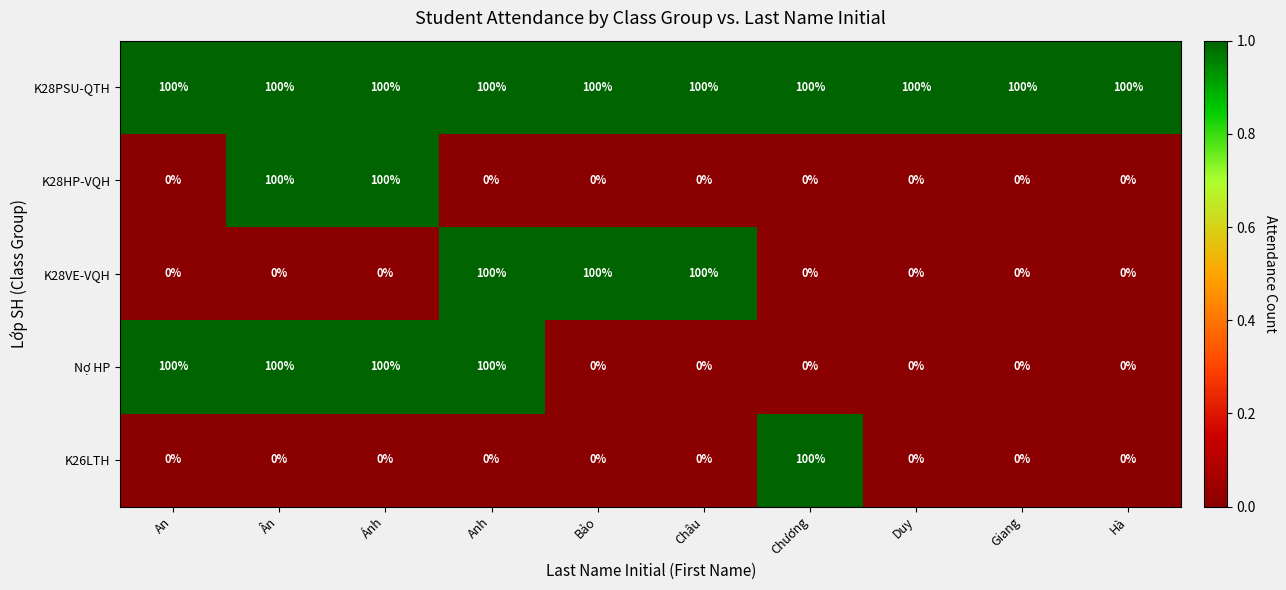

What is the difference between the highest and lowest values at Anh?

100